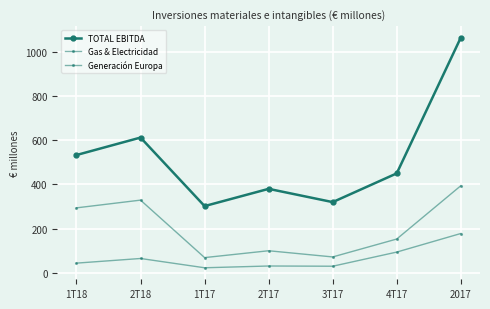

How many lines are shown in the chart?

3